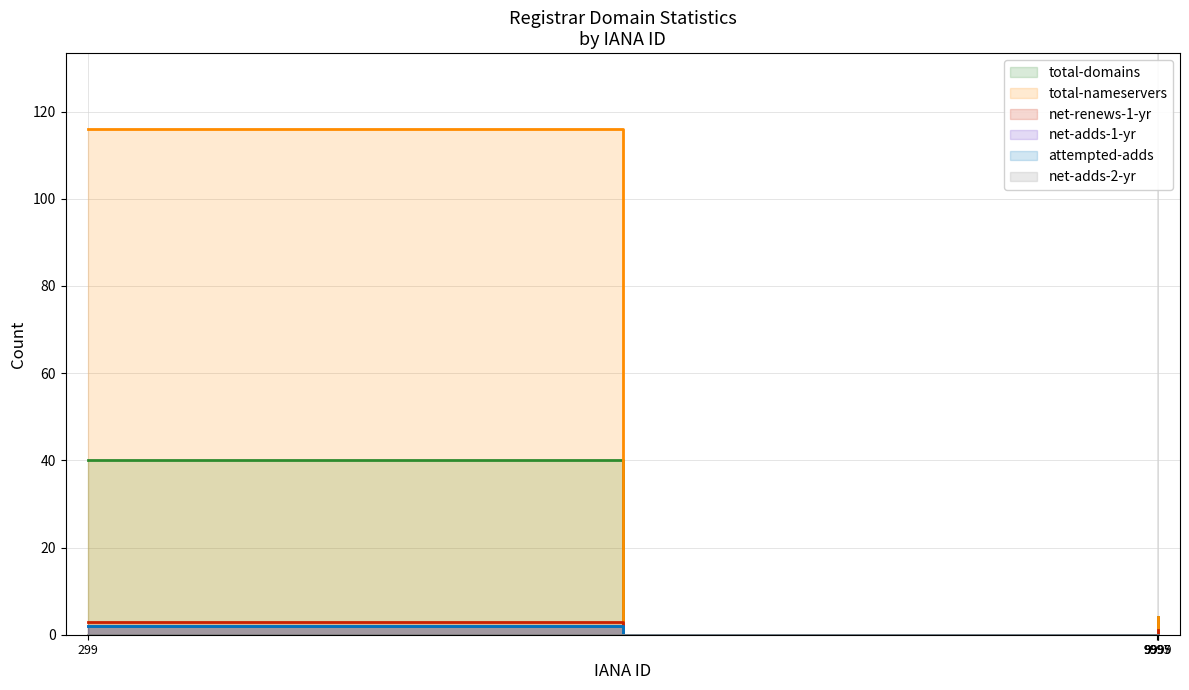

Which has a higher value, 9999 or 9995?

9999